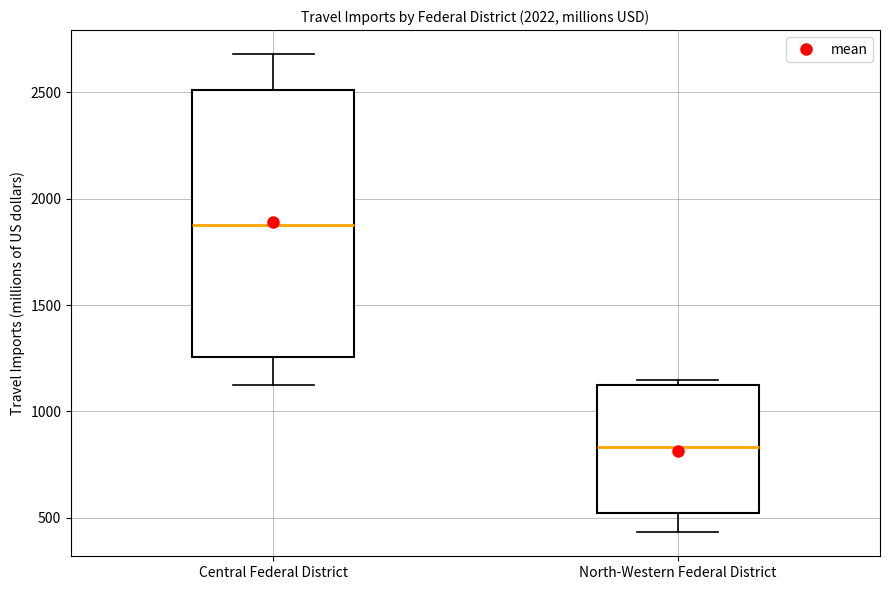

Comparing the boxes themselves (not the whiskers), which one is the tallest?

Central Federal District